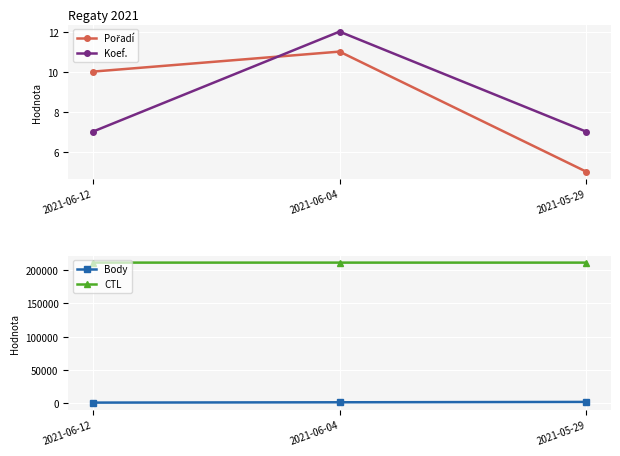

Count the number of categories in the chart.

3